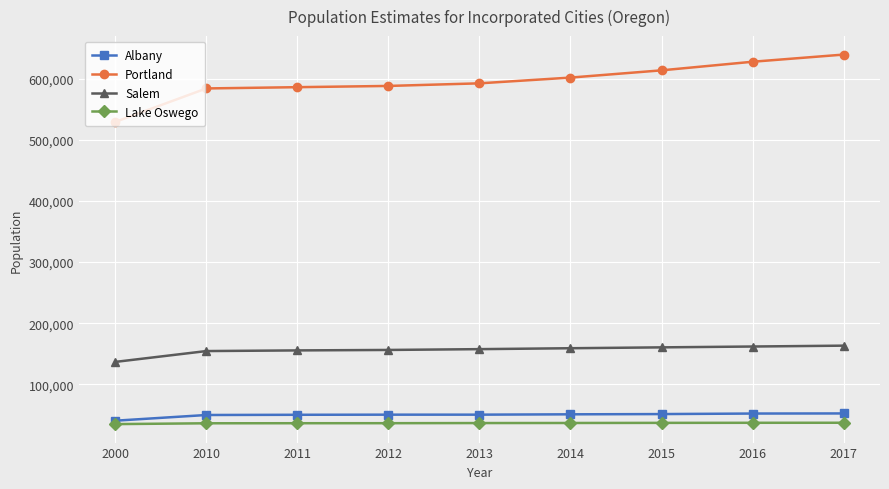

What is the greatest value displayed?

639100